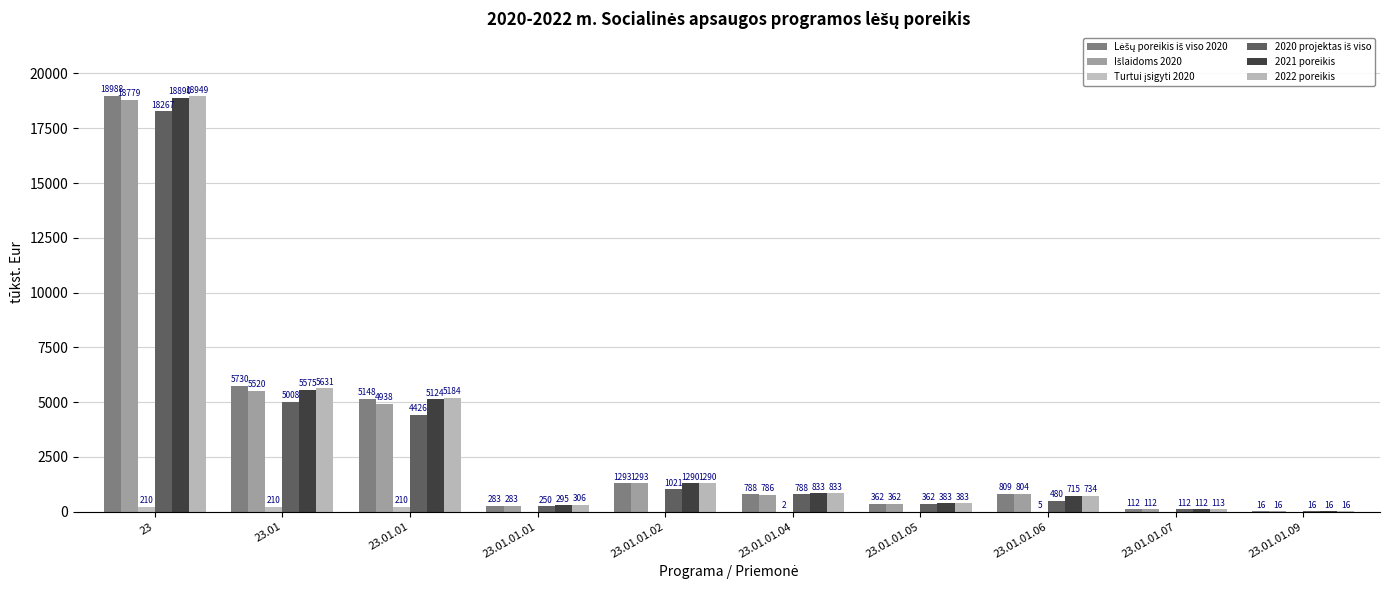

What is the label of the 4th bar from the right?

23.01.01.05